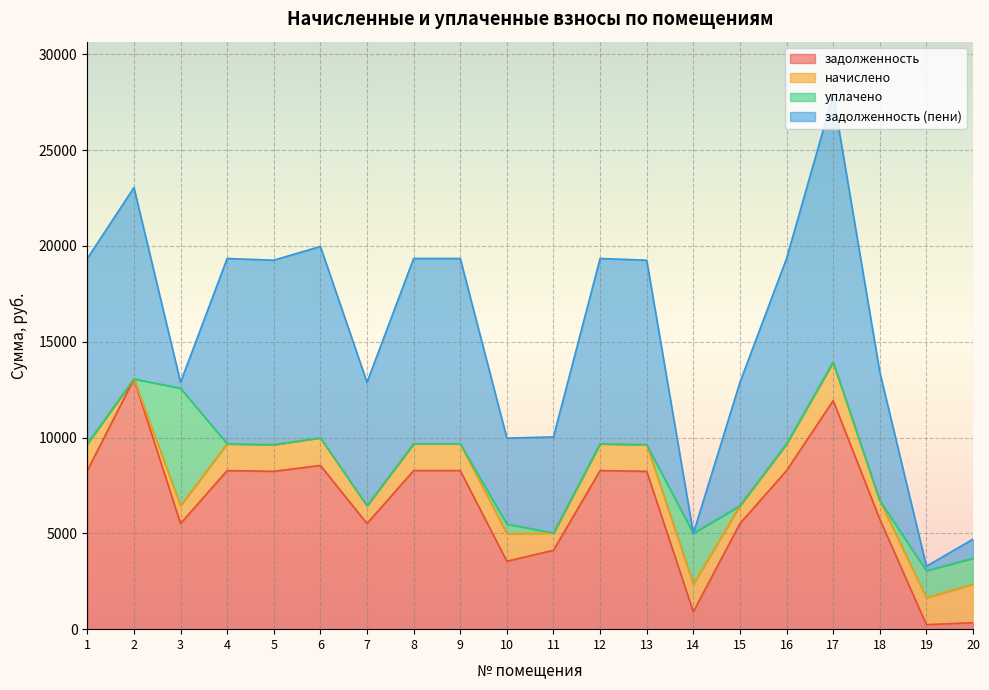

What is the highest value of the задолженность series?

13056.0